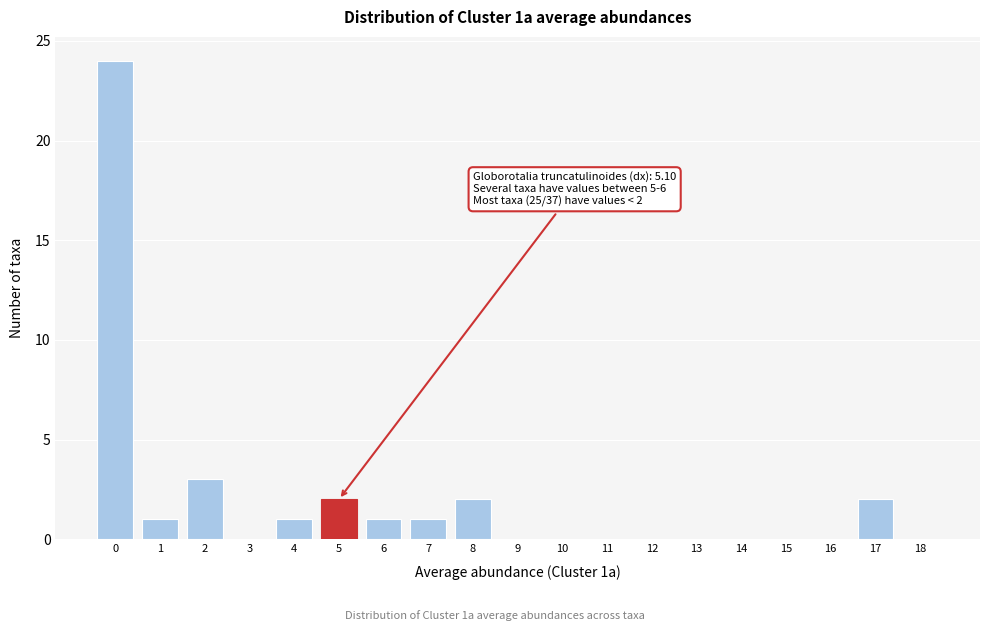

Reading right to left, list all the values displayed in this chart.

18=0	17=2	16=0	15=0	14=0	13=0	12=0	11=0	10=0	9=0	8=2	7=1	6=1	5=2	4=1	3=0	2=3	1=1	0=24